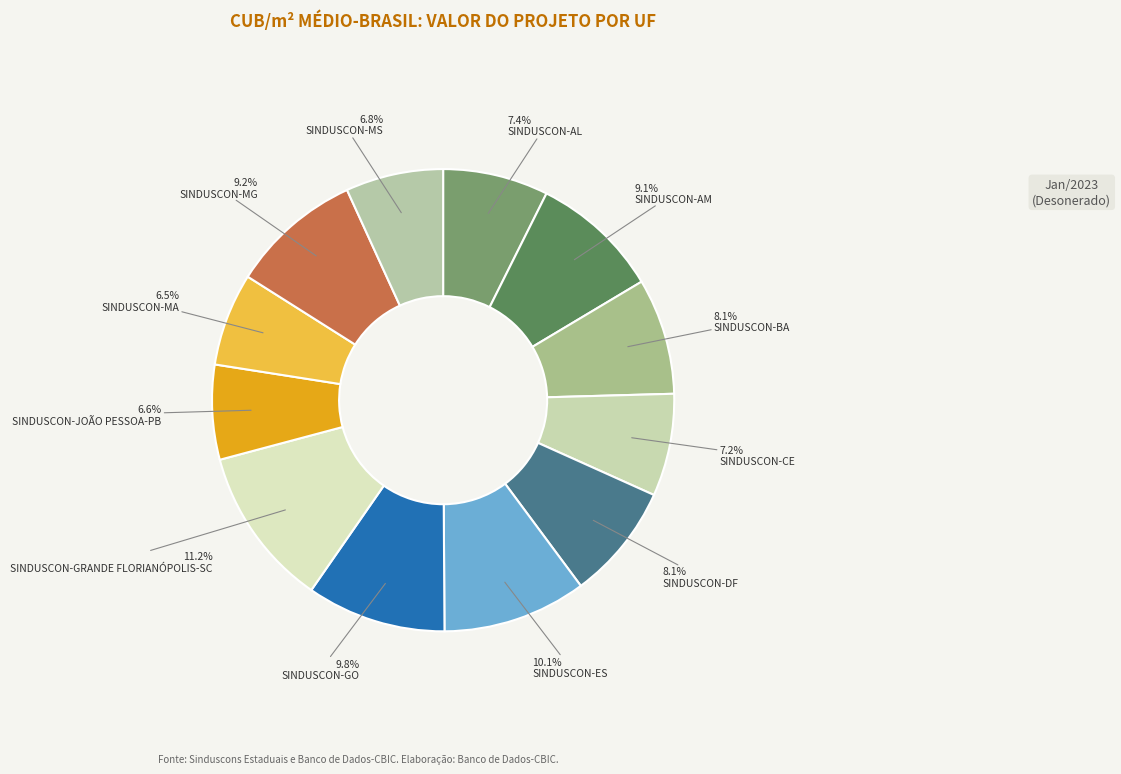

What is the ratio of the value at SINDUSCON-AM to the value at SINDUSCON-MA?

1.4